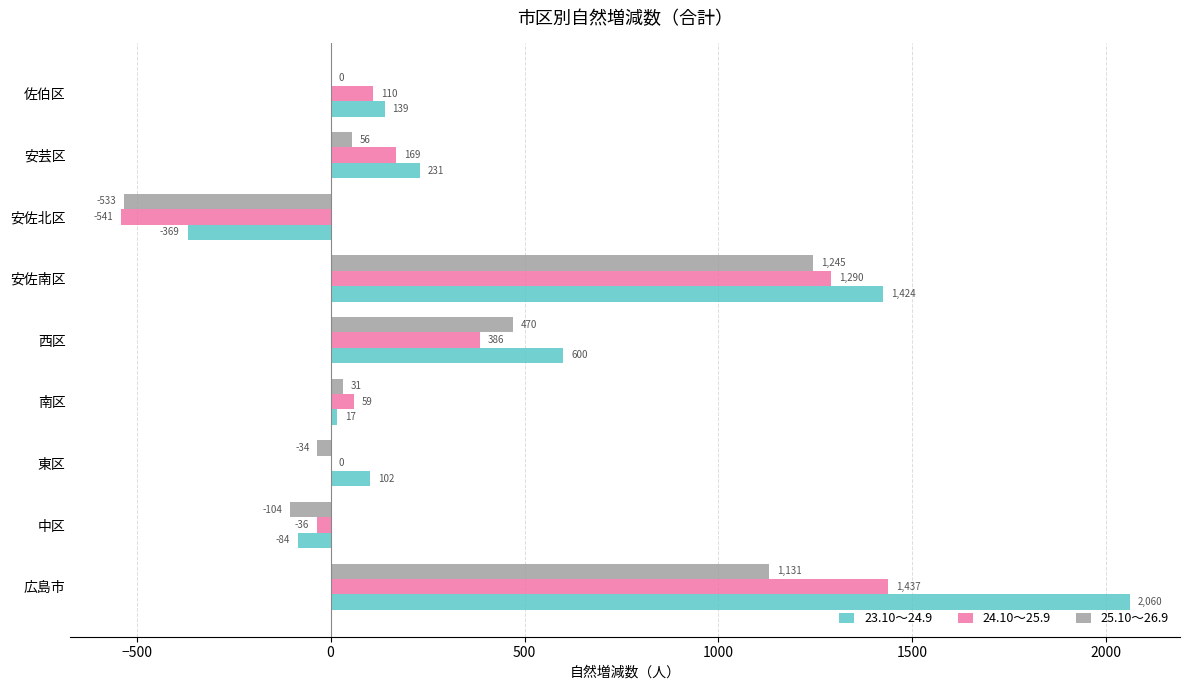

What is the sum of all 24.10～25.9 values?

2874